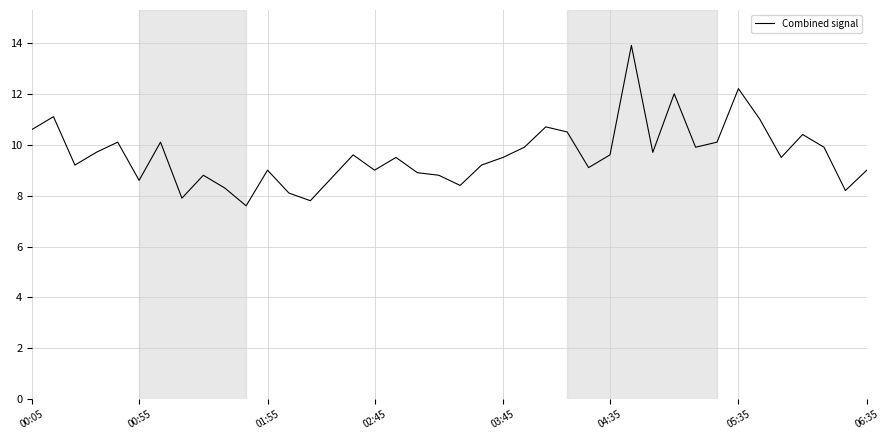

What is the difference between the maximum and minimum values?

6.3